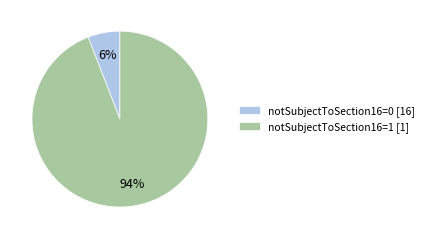

How many segments does this pie chart have?

2